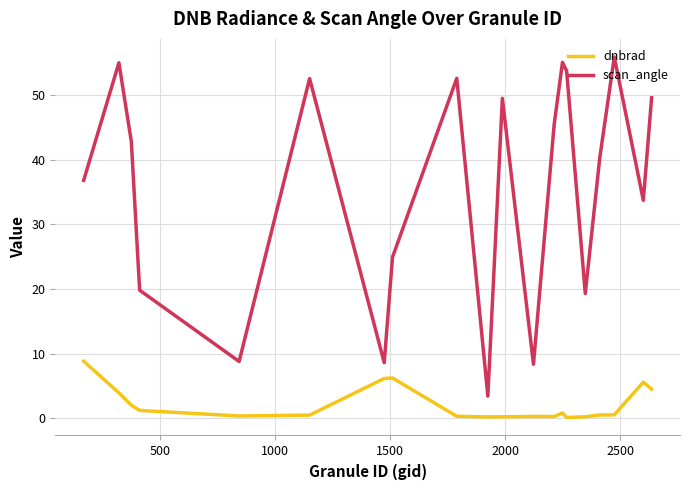

Rank the series by their maximum value, from lowest to highest.

dnbrad, scan_angle